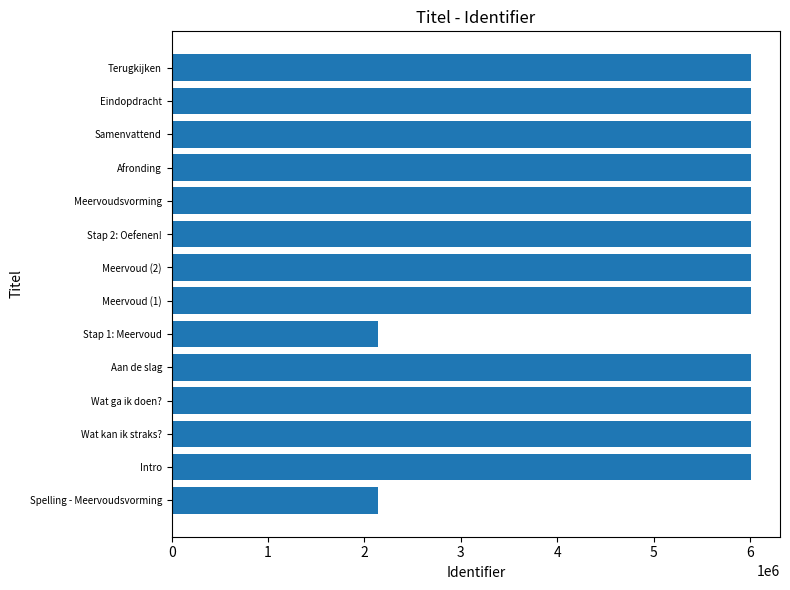

True or false: the data shows 6009375 at Terugkijken.

True